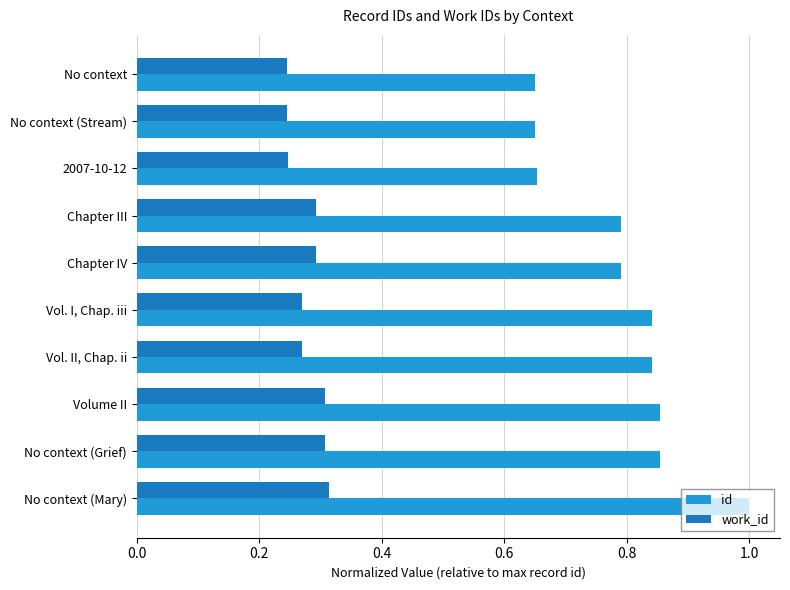

At which category is the sum across all series the highest?

No context (Mary)